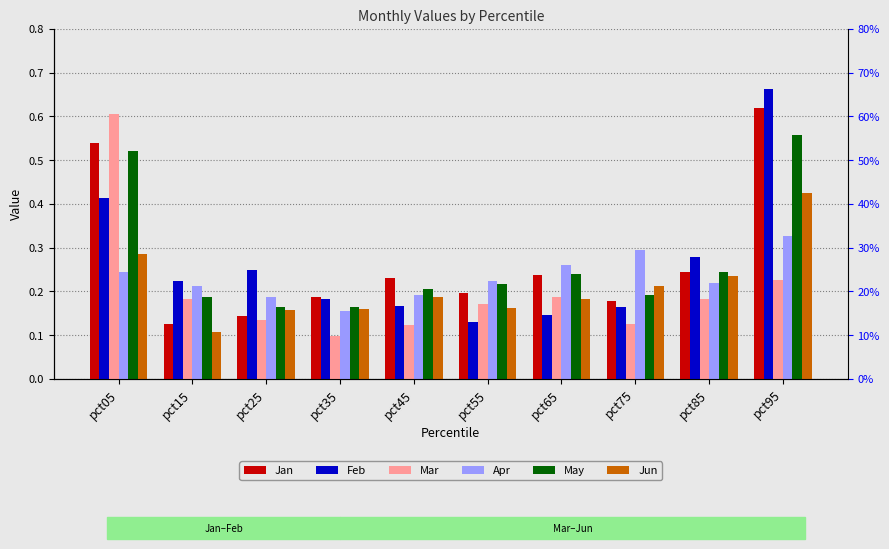

What is the difference between the maximum and minimum values in the Jun series?

0.3